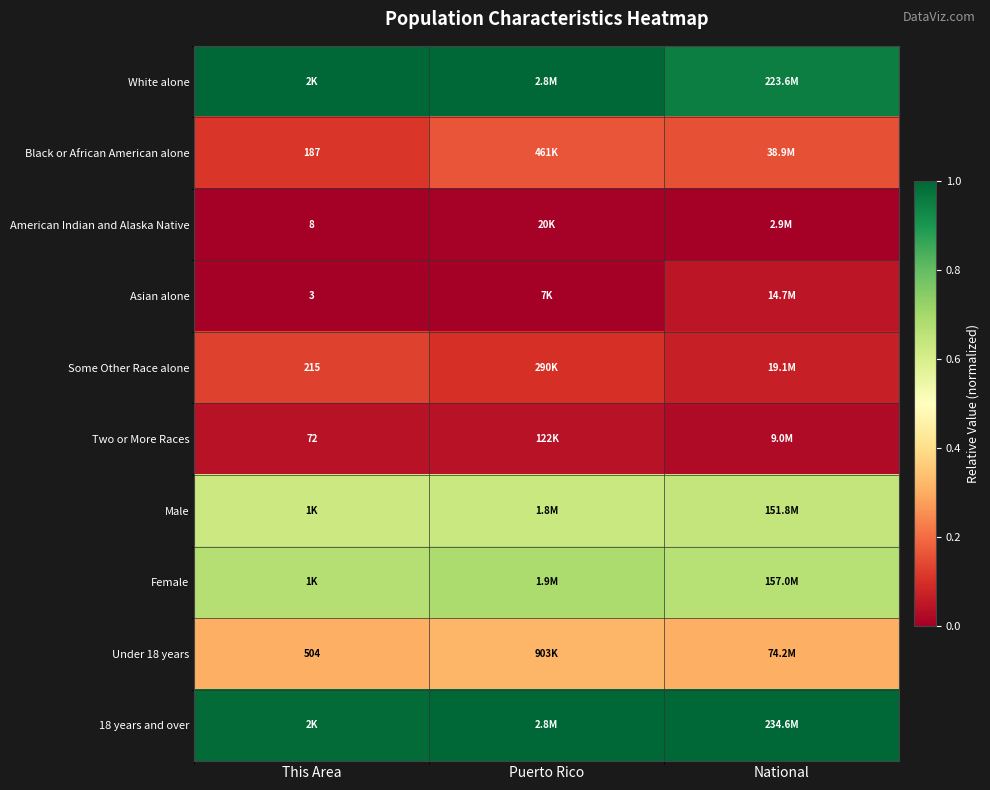

The value of Female at Puerto Rico is 1.0. True or false?

False